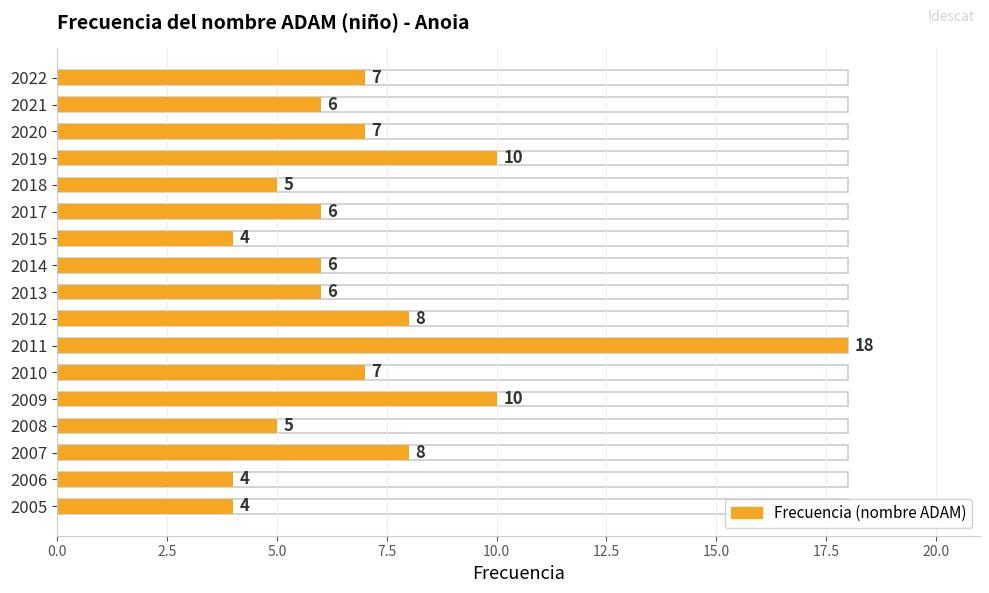

Reading left to right, what are all the values shown in this chart?

7	6	7	10	5	6	4	6	6	8	18	7	10	5	8	4	4